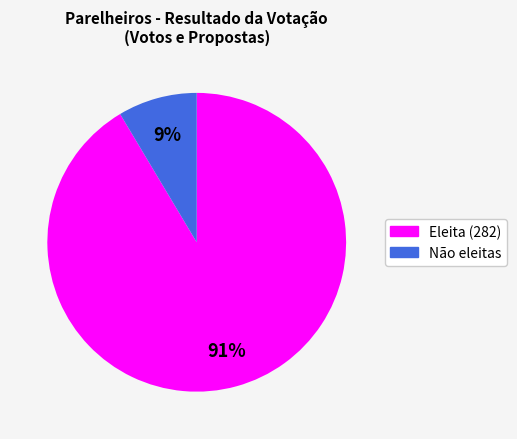

Is there a majority slice in this chart?

Yes